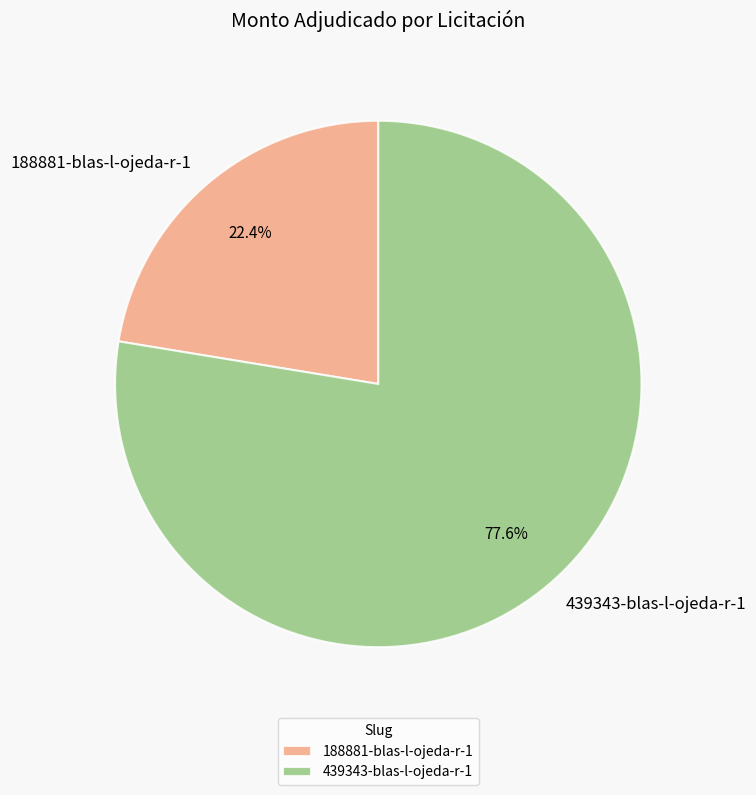

The 188881-blas-l-ojeda-r-1 slice represents 22% of the pie. True or false?

True